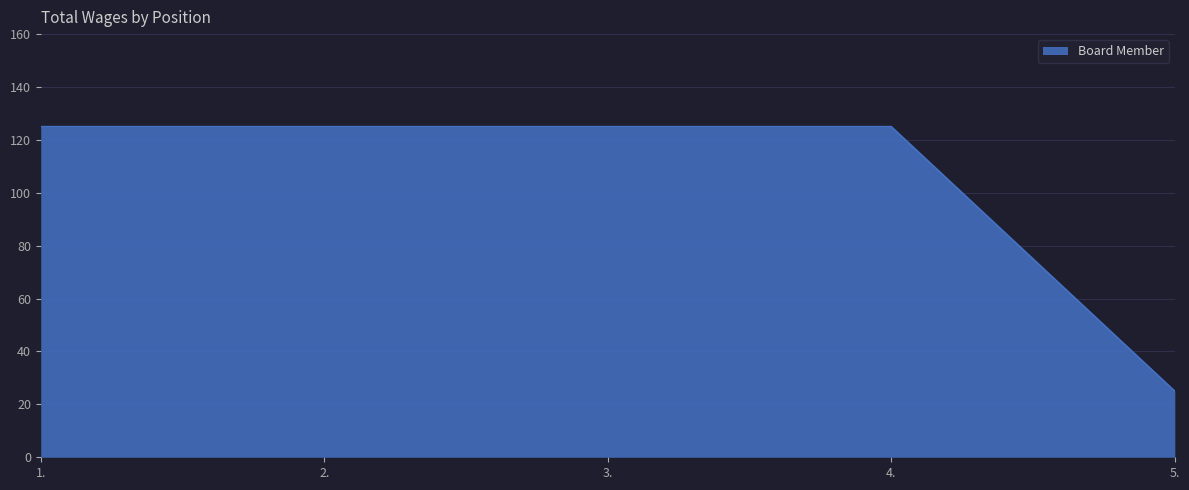

Read the value at 1..

125